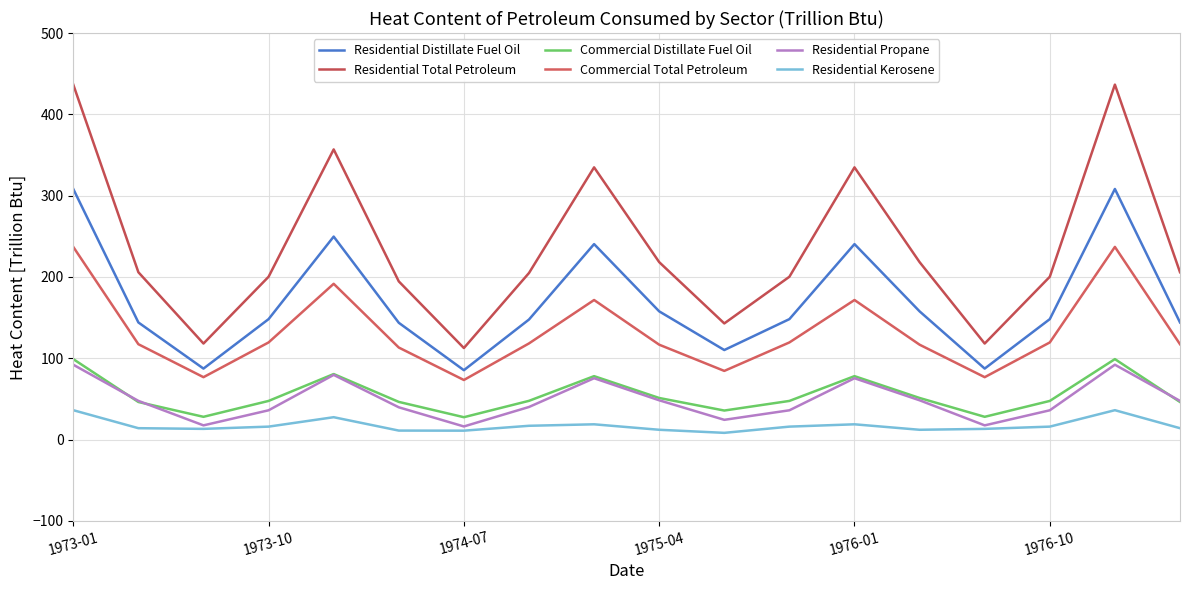

How many lines are shown in the chart?

6